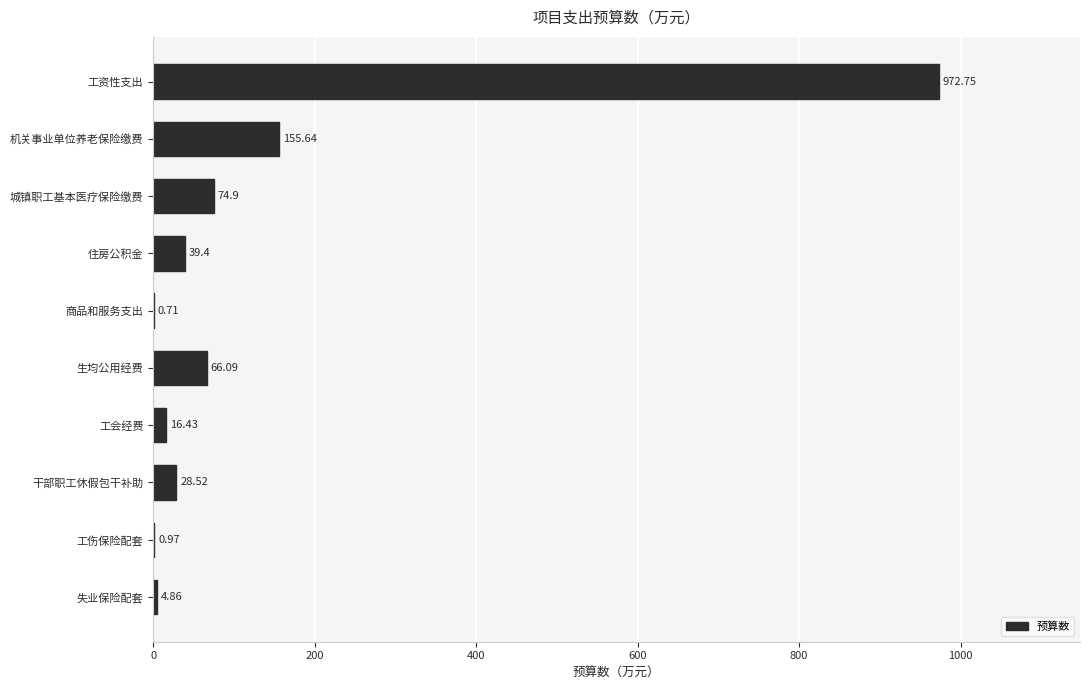

Where is the data nearest to the value 486?

机关事业单位养老保险缴费